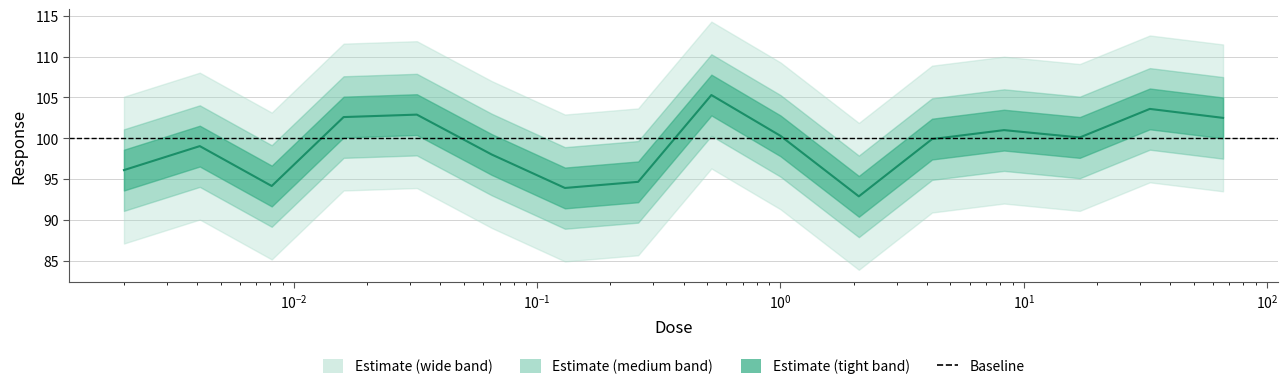

At which category does the chart reach its minimum across all series?

2.1